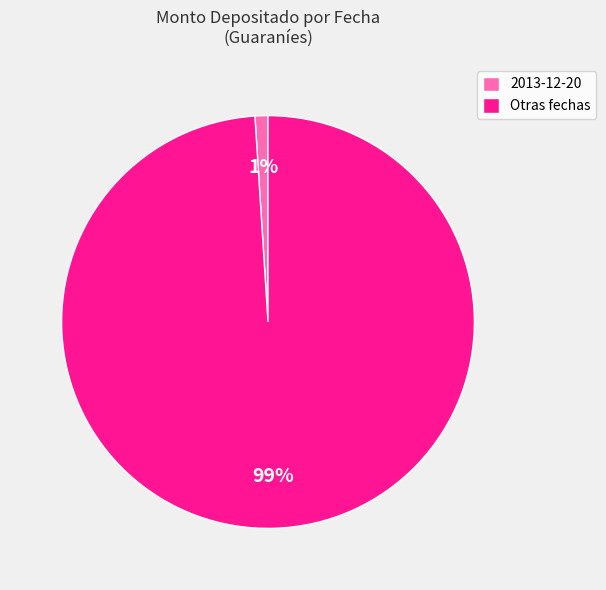

To the nearest percent, what portion does Otras fechas represent?

99%